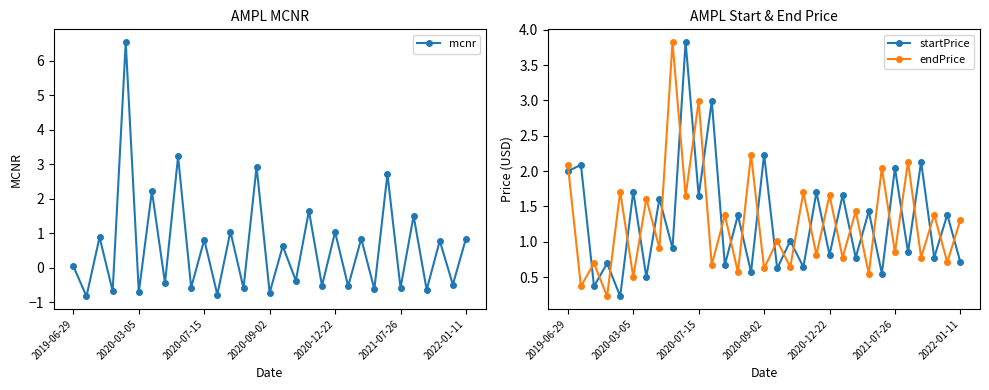

Which series changed the most between 22 and 26?

endPrice